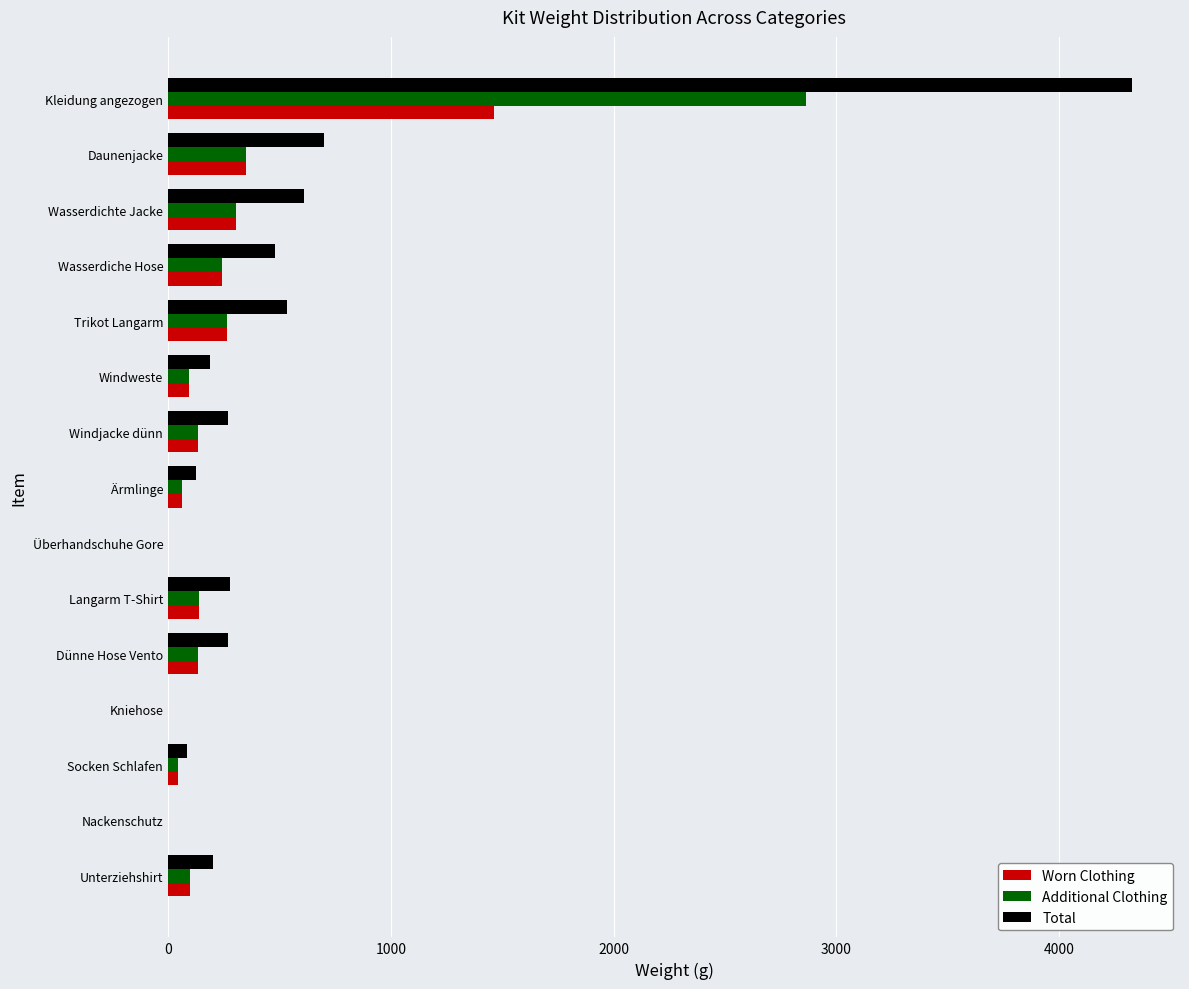

The Total series shows 126 at Ärmlinge. True or false?

True